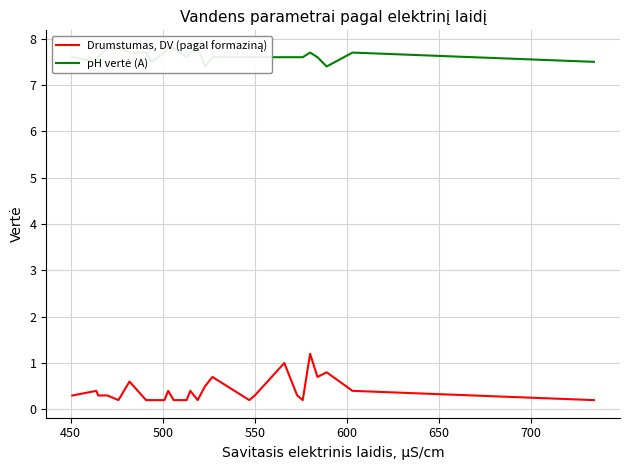

List the series in order of their overall mean, highest first.

pH vertė (A), Drumstumas, DV (pagal formaziną)